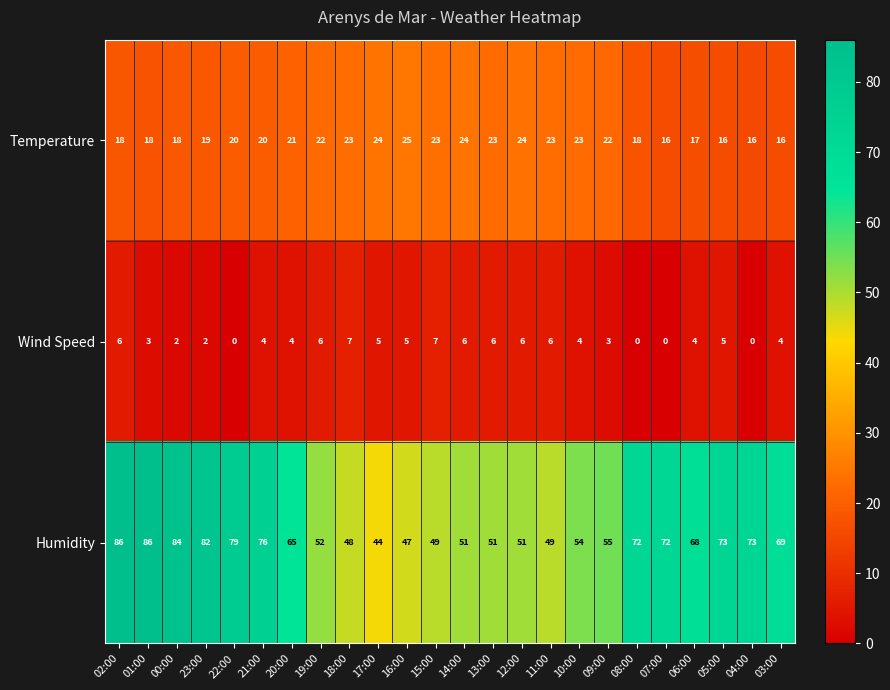

What is the maximum value shown in the chart?

86